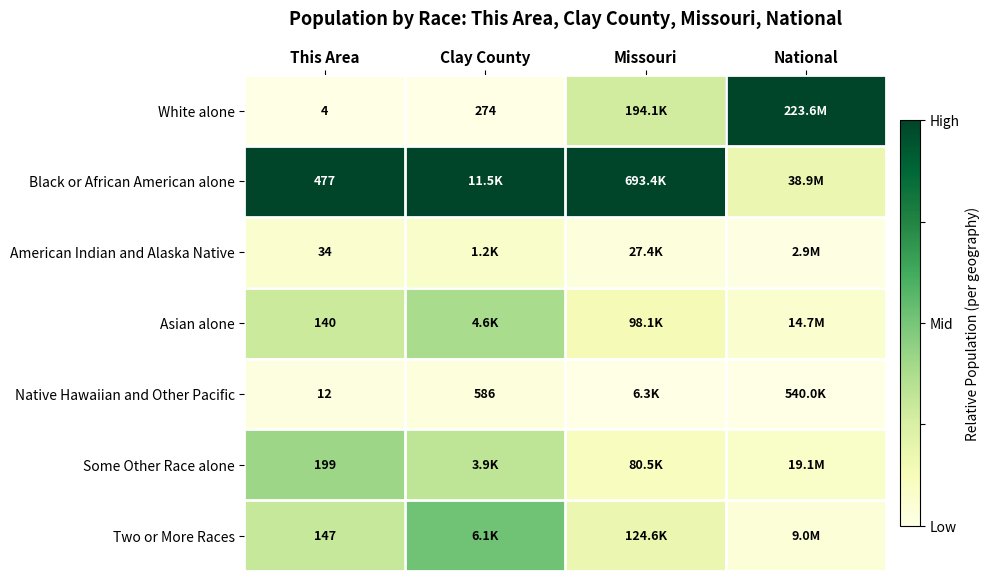

Count the number of categories in the chart.

4